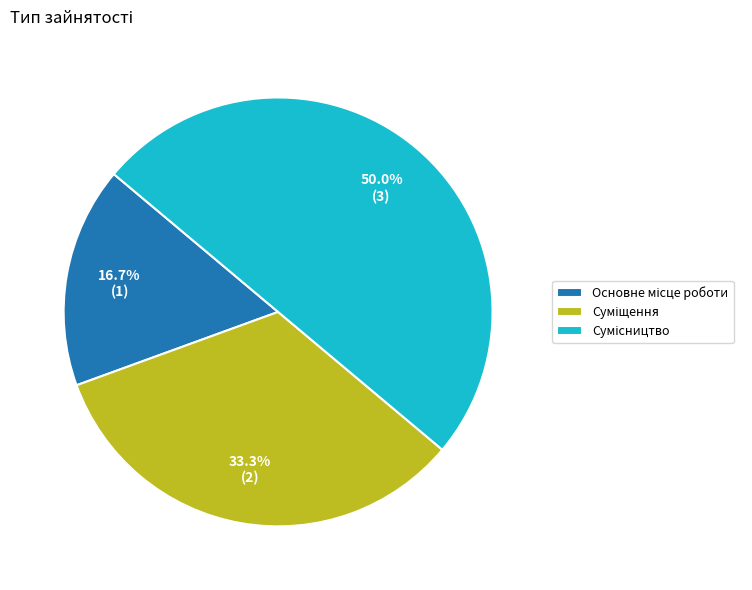

How many slices are in this pie chart?

3